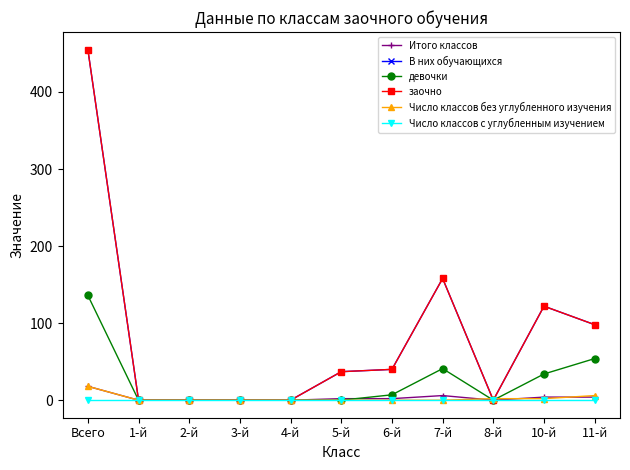

The value of заочно at 4-й is 0. True or false?

True